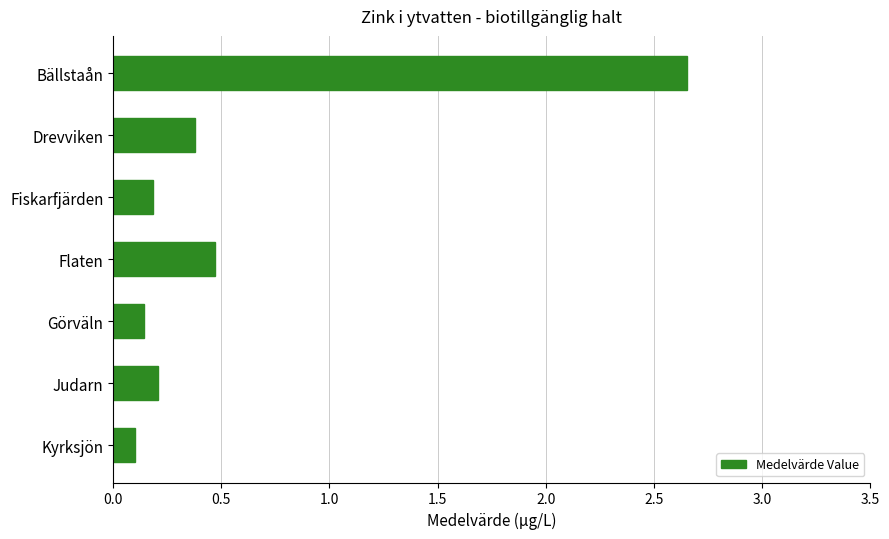

What position from the top is Drevviken?

2